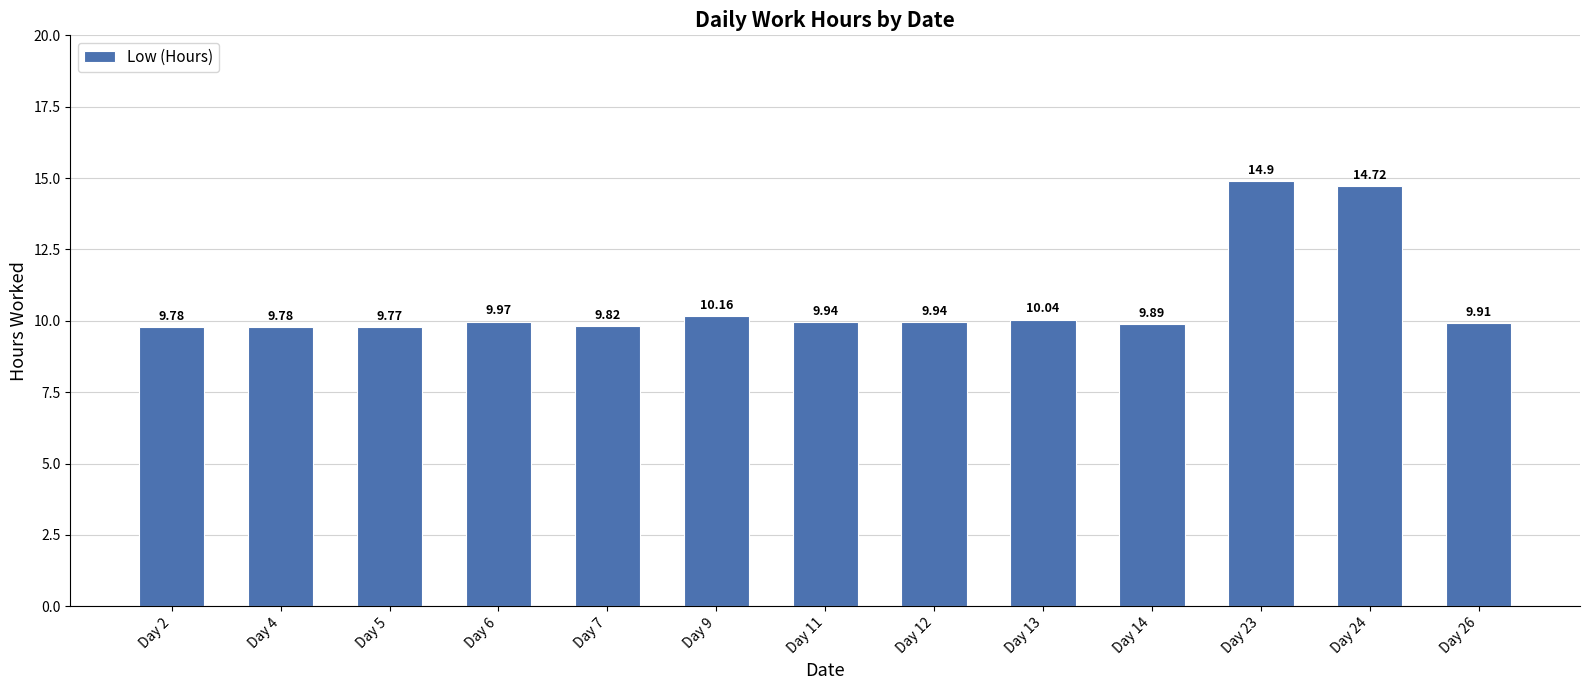

What is the sum of all values?

138.6